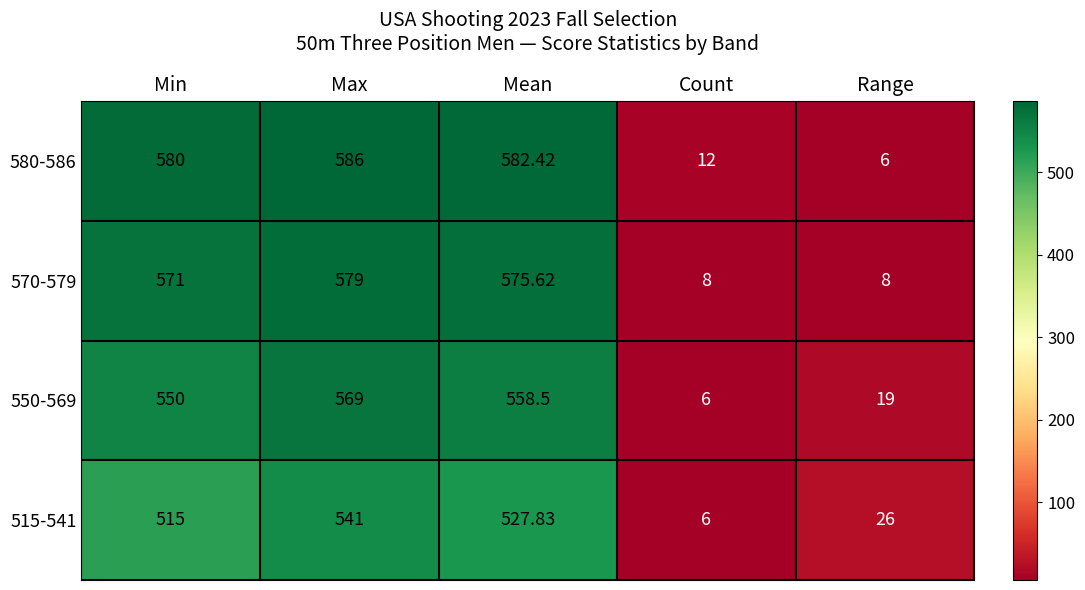

Rank the categories by 550-569 value from highest to lowest.

Max, Mean, Min, Range, Count